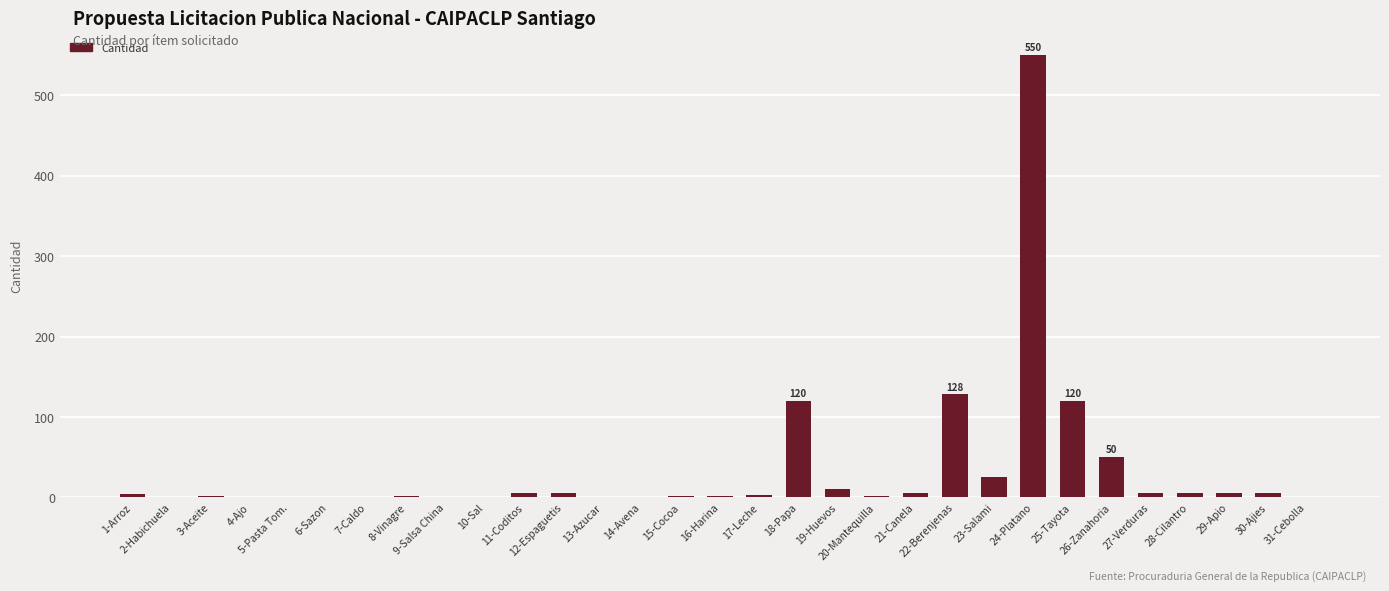

What is the maximum value shown in the chart?

550